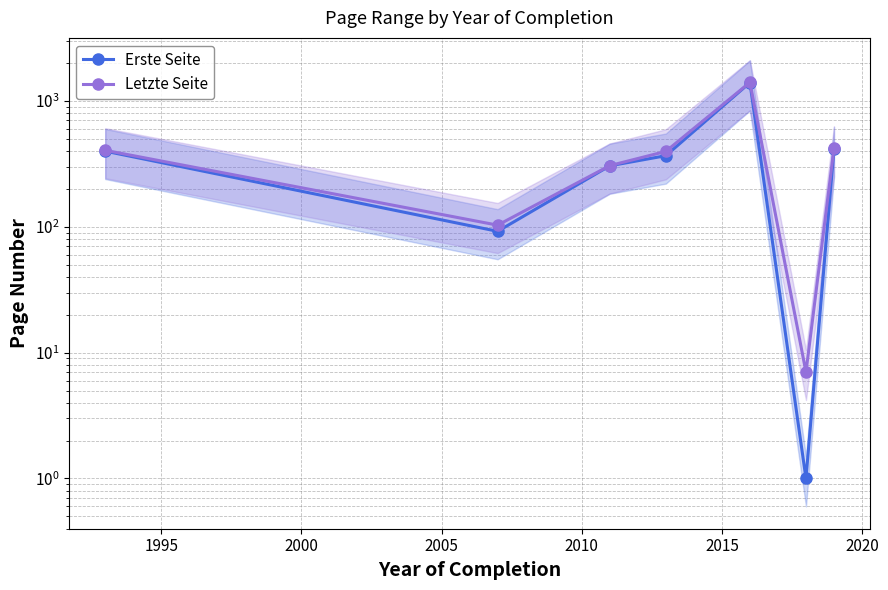

True or false: Erste Seite and Letzte Seite intersect in this chart.

False